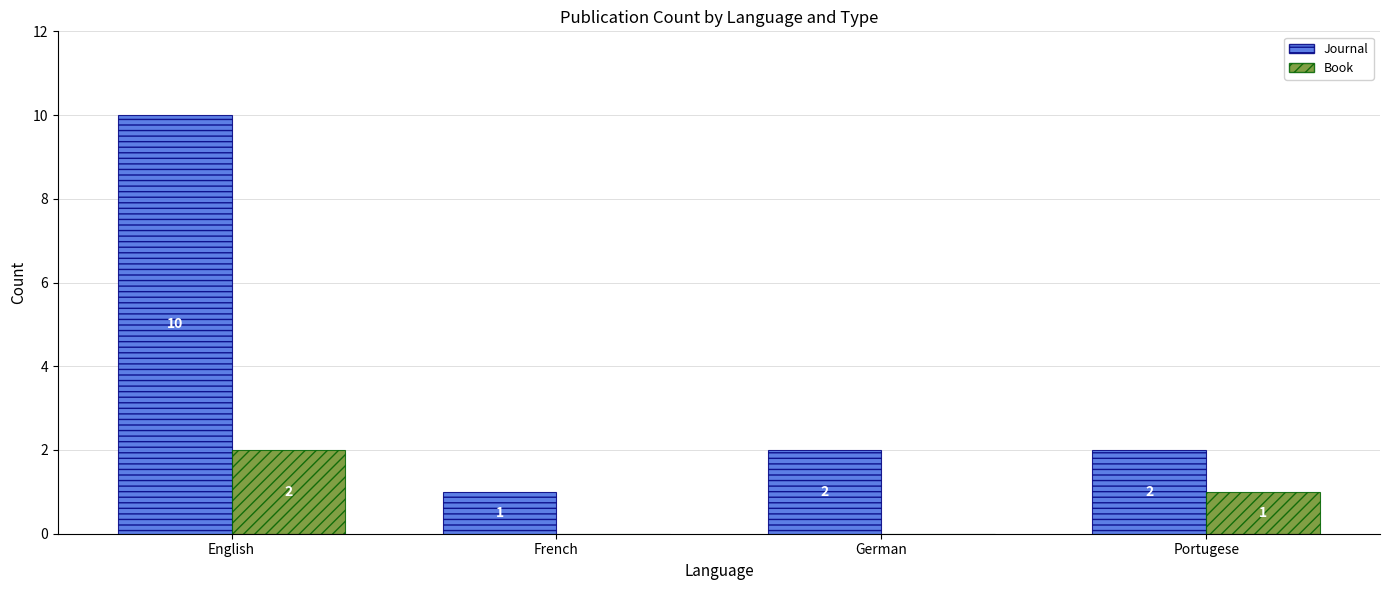

Is it true that Journal equals 16 at English?

False